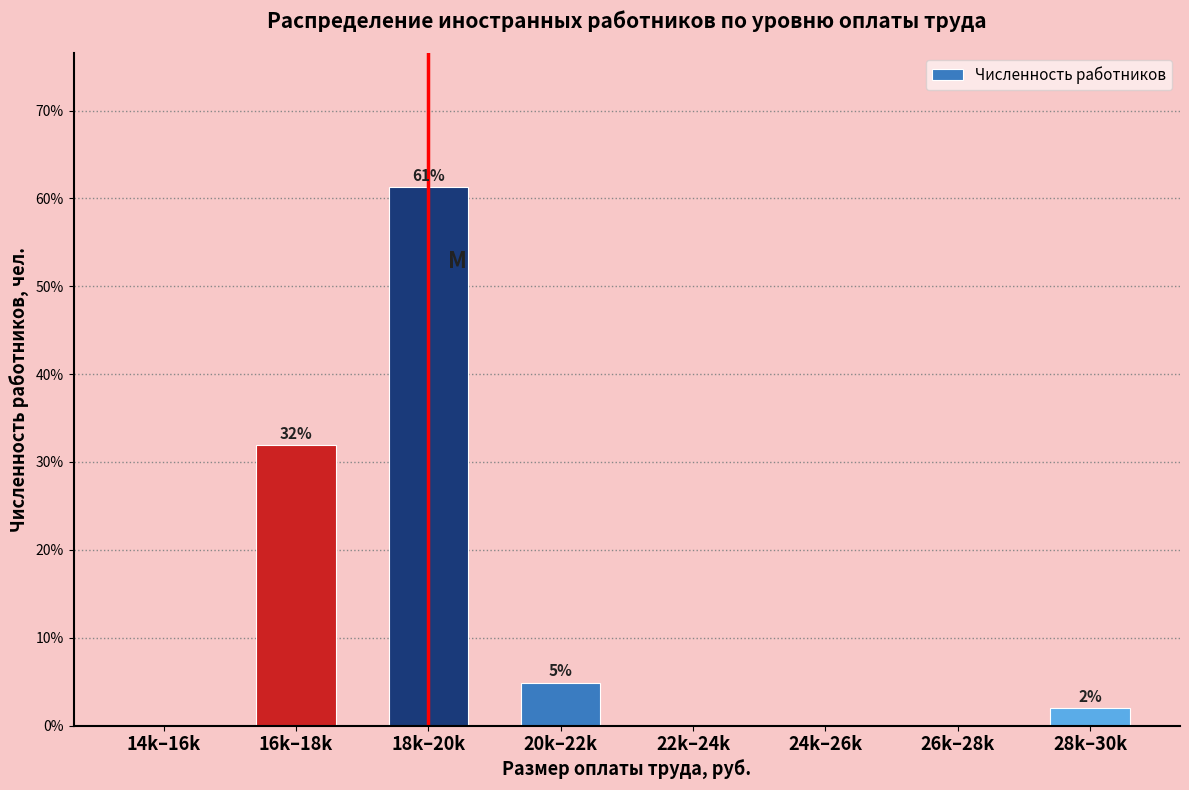

Is it true that the value at 16k–18k is 50.3?

False